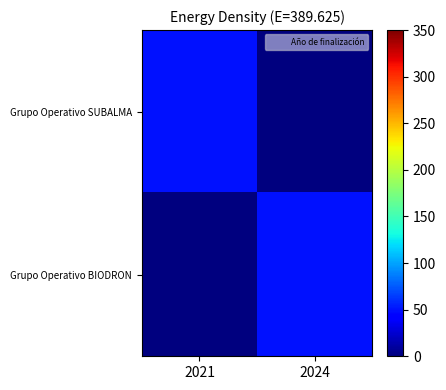

At which category is the sum across all series the highest?

2021